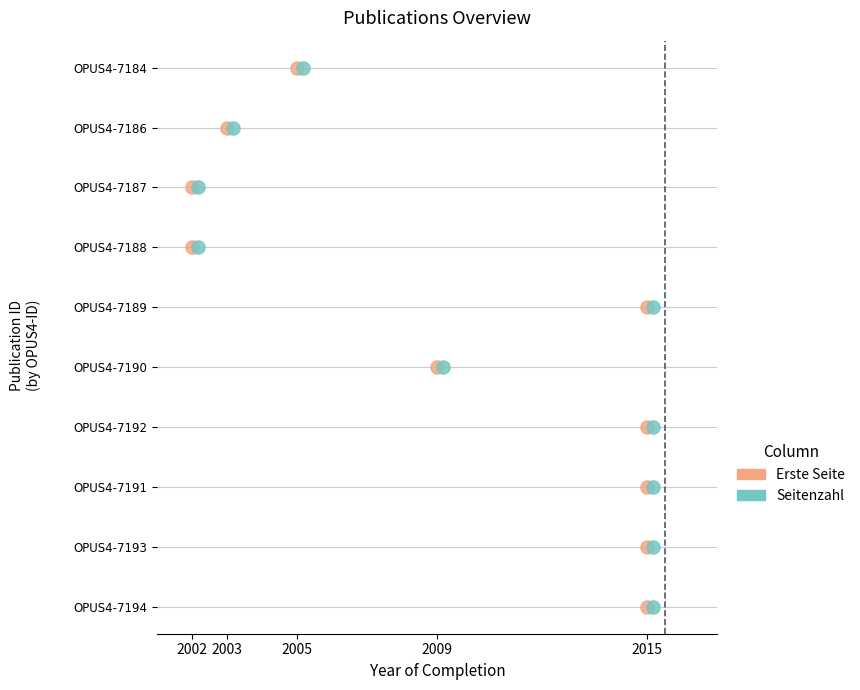

What are all the series names shown in the legend?

Erste Seite, Seitenzahl